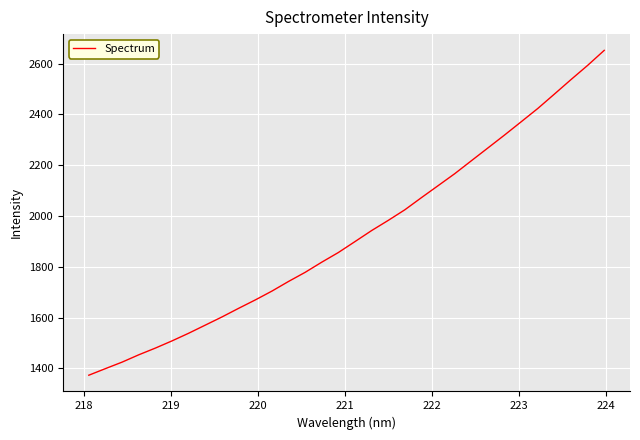

What is the difference between the maximum and minimum values?

1279.6